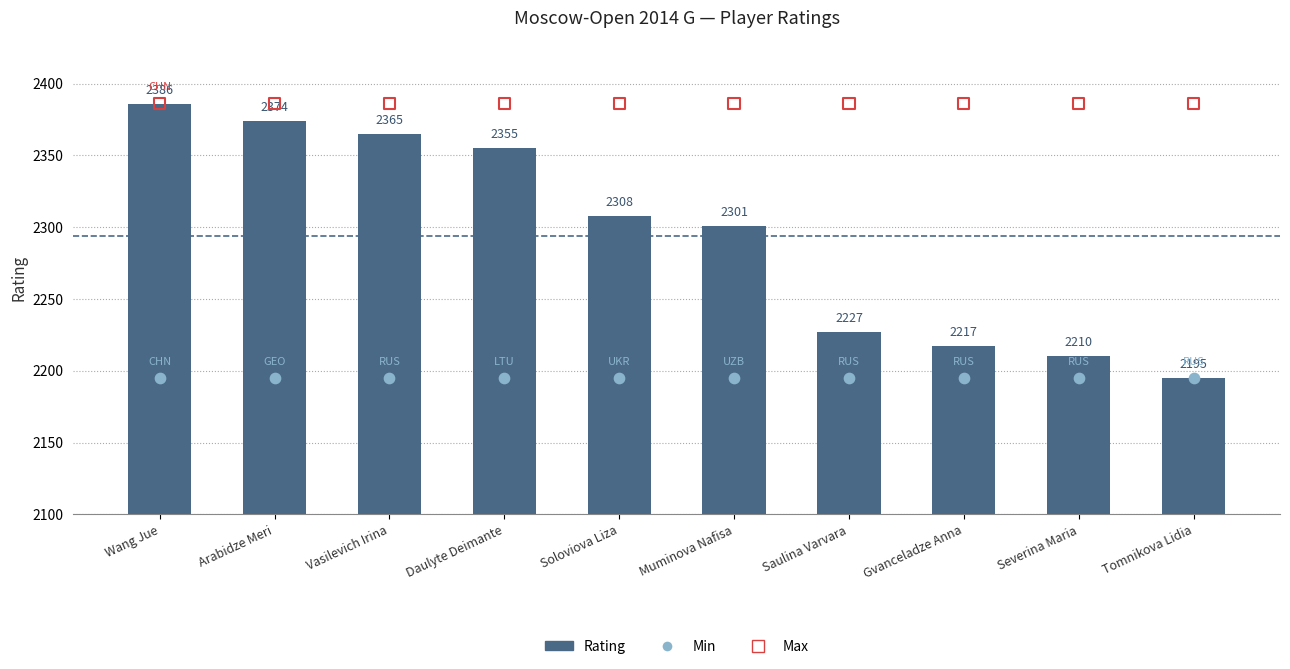

What are all the series names shown in the legend?

Rating, Min, Max